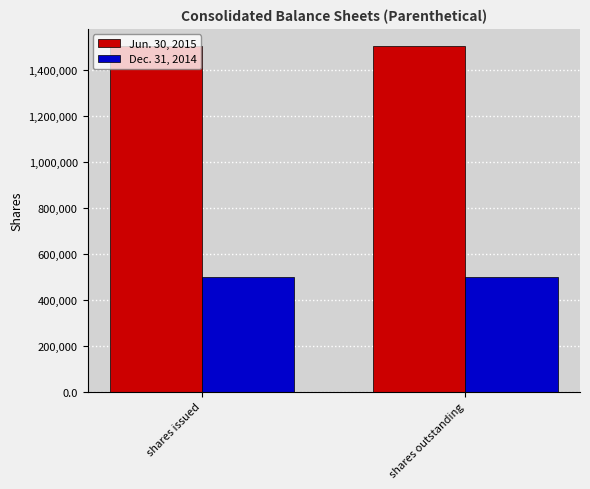

What position from the right is shares issued?

2